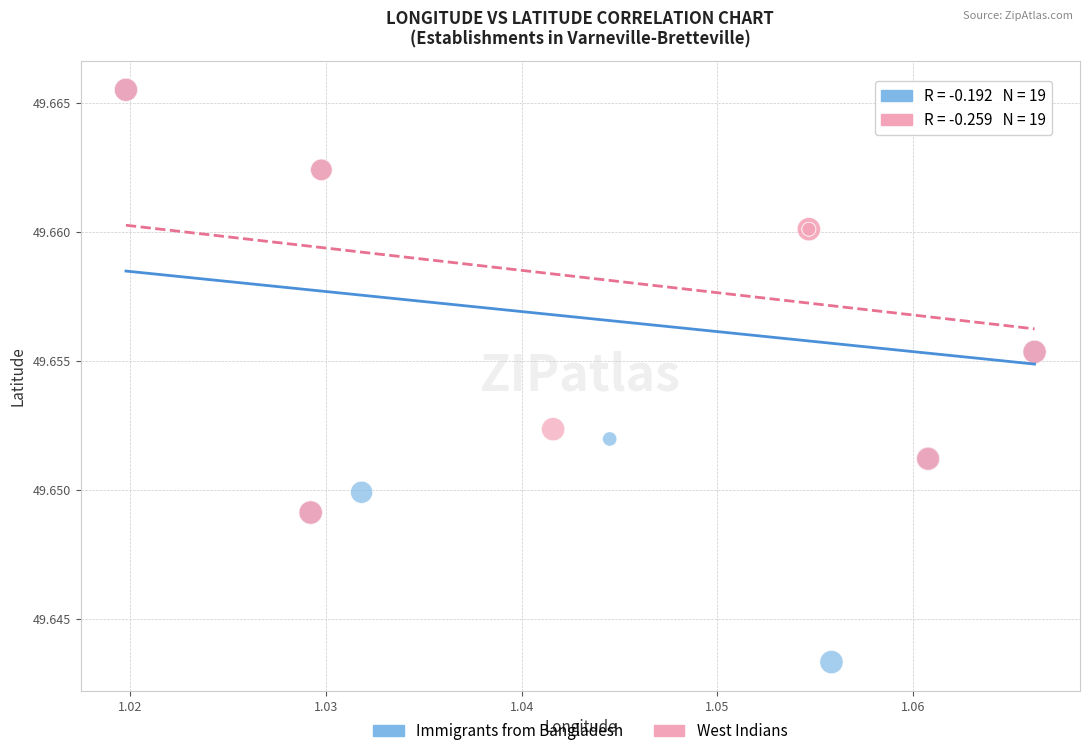

Which series has the widest spread of Y values?

Immigrants from Bangladesh